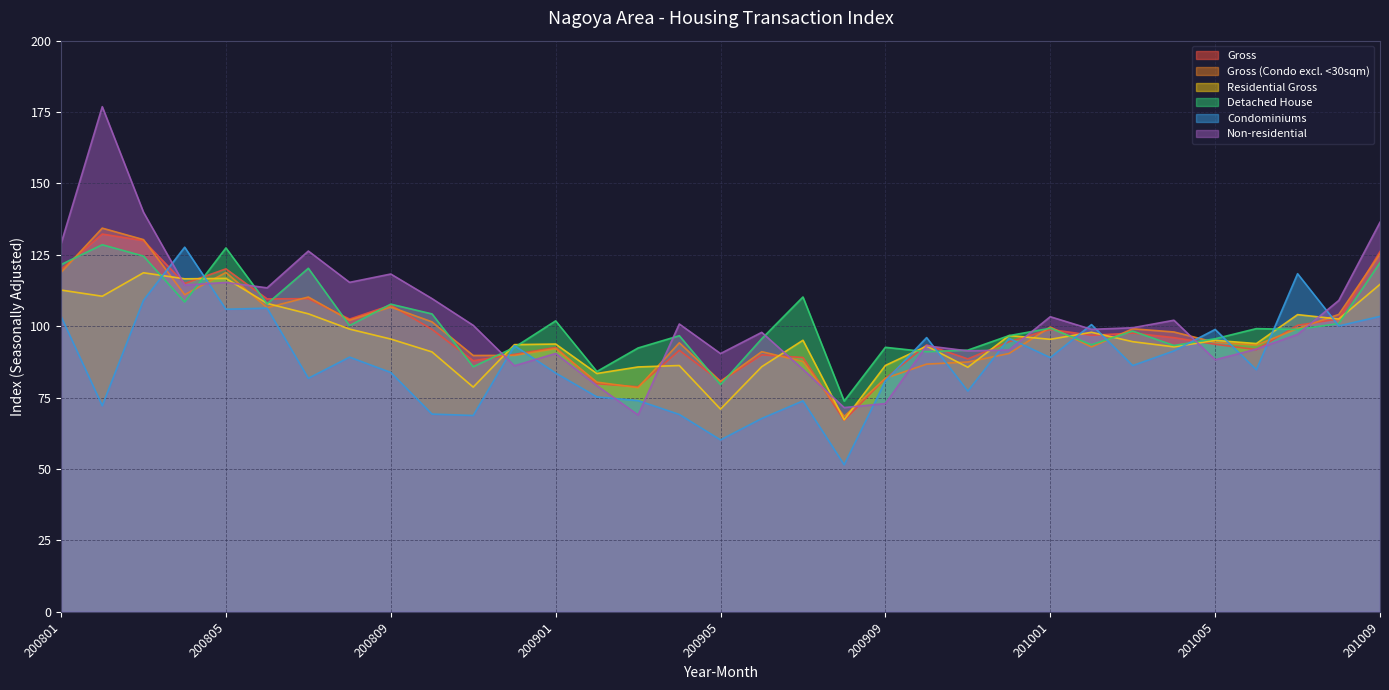

At which category does the chart reach its peak across all series?

200802